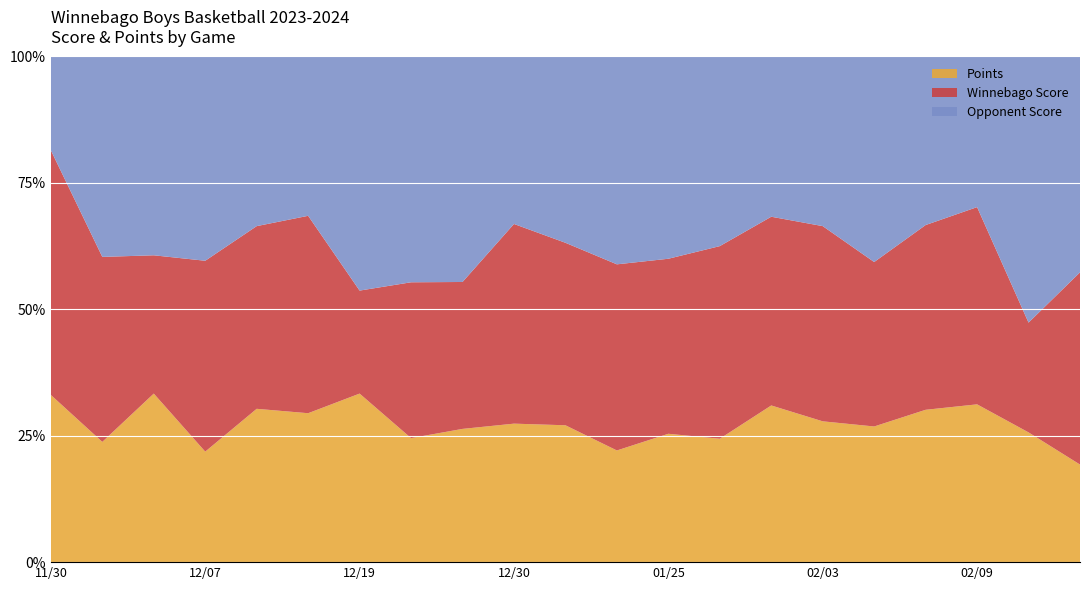

Reading right to left, list all the values displayed in this chart.

Winnebago Score: 65	33	55	57	40	61	53	64	45	60	48	62	43	49	22	57	56	57	32	60	60
Opponent Score: 73	80	42	52	50	53	45	63	52	67	49	52	66	71	50	46	52	61	46	65	23
Points: 33	39	44	47	33	44	44	41	33	36	36	43	39	39	36	43	47	33	39	39	41